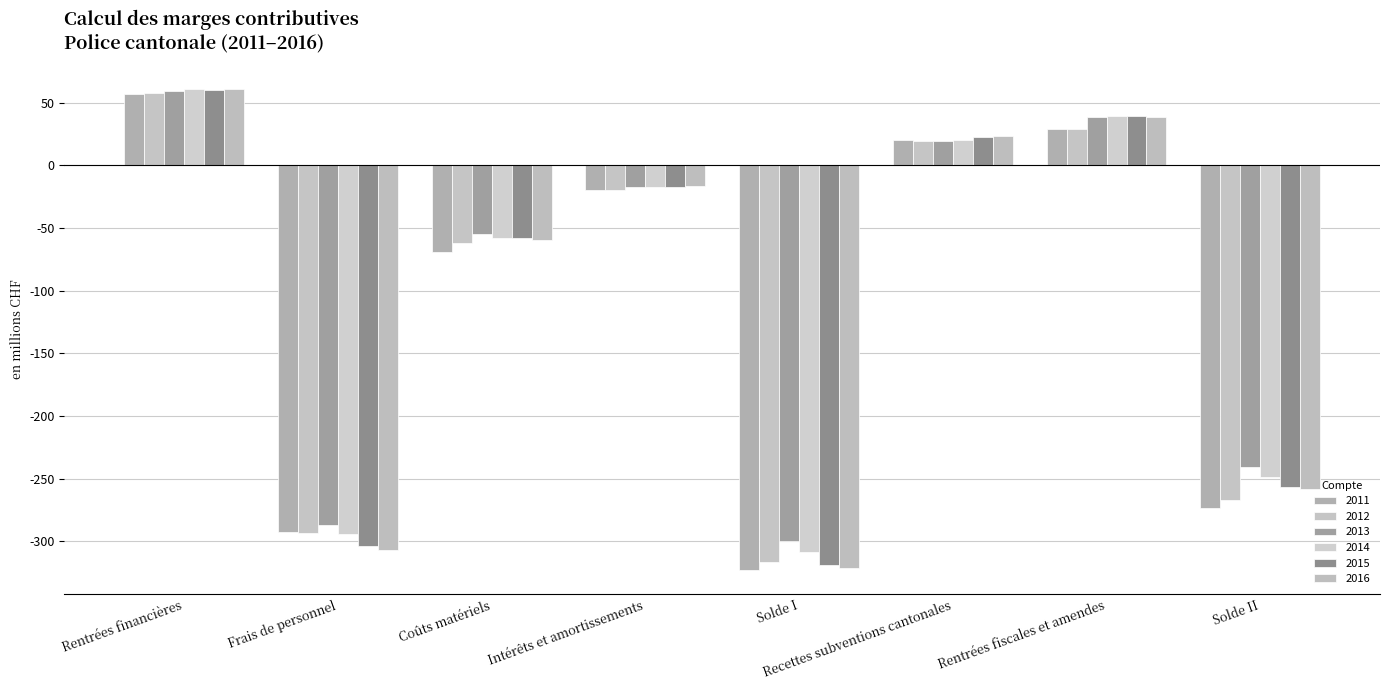

At which label does 2011 reach its peak?

Rentrées financières